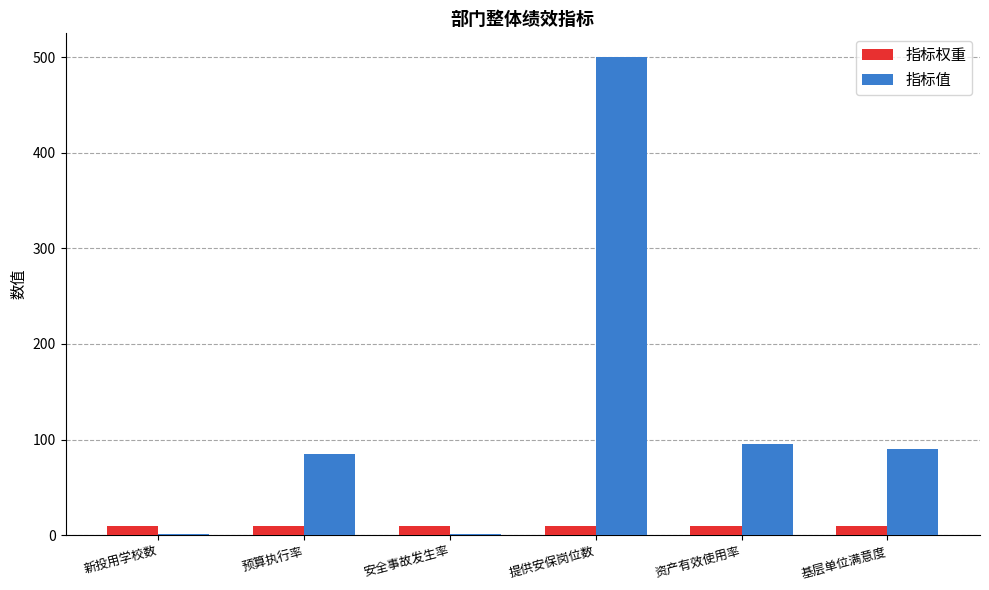

What is the sum of all 指标权重 values?

60